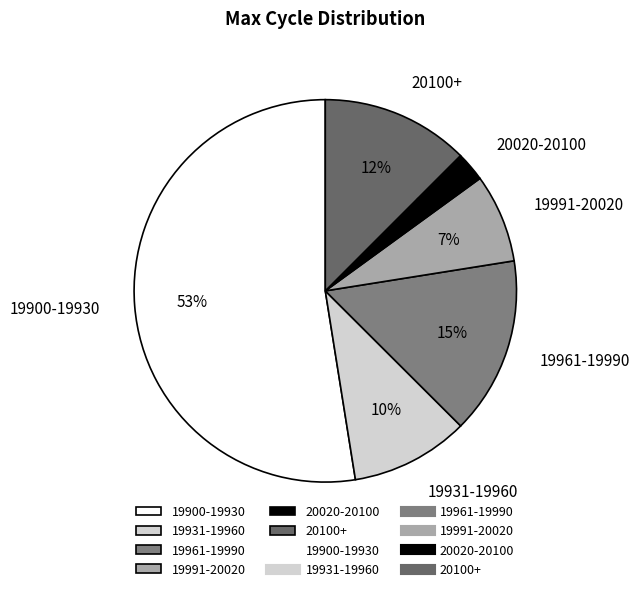

True or false: 19931-19960 accounts for 22% of the total.

False